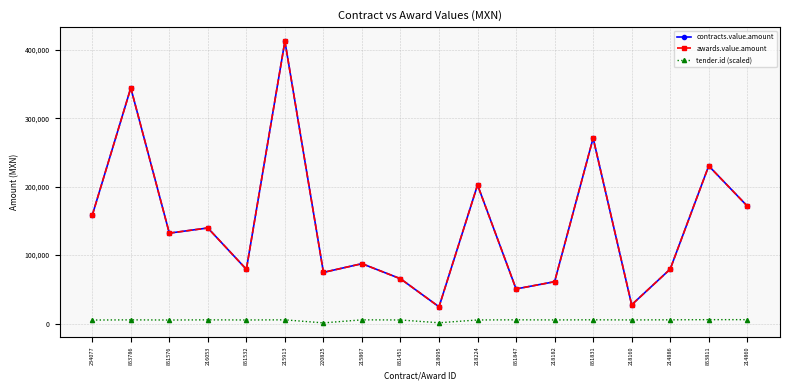

What is the greatest value displayed?

412696.9